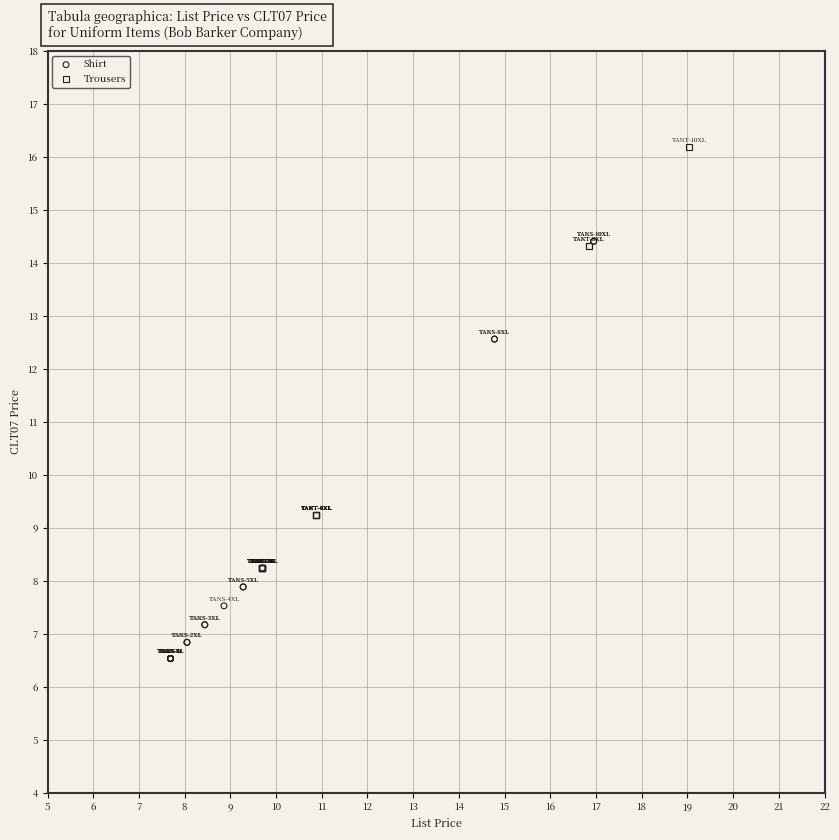

Which series reaches the maximum Y coordinate?

Trousers